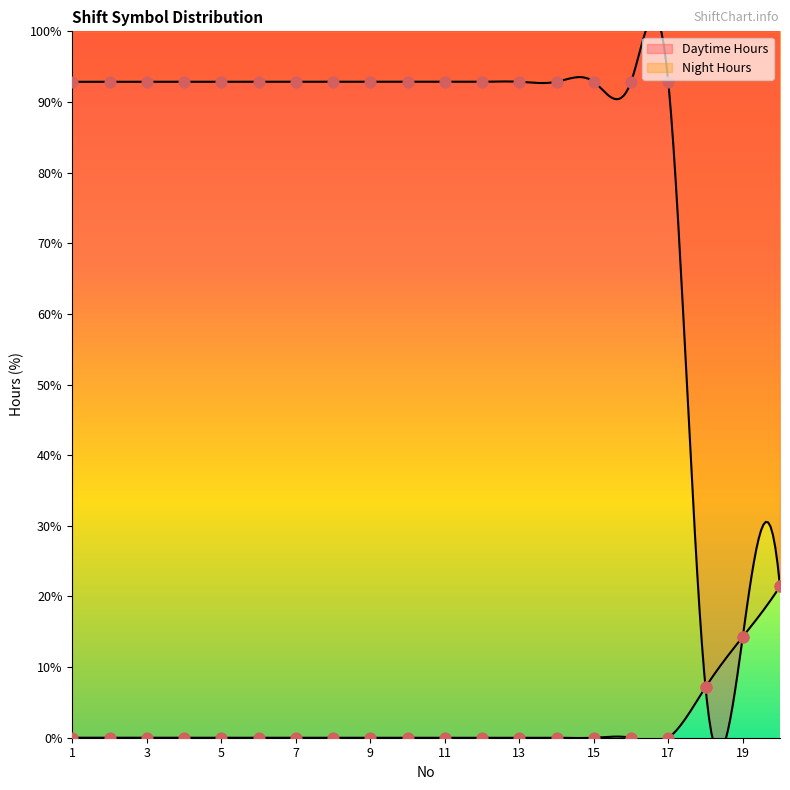

Which series reaches the minimum Y coordinate?

Night Hours